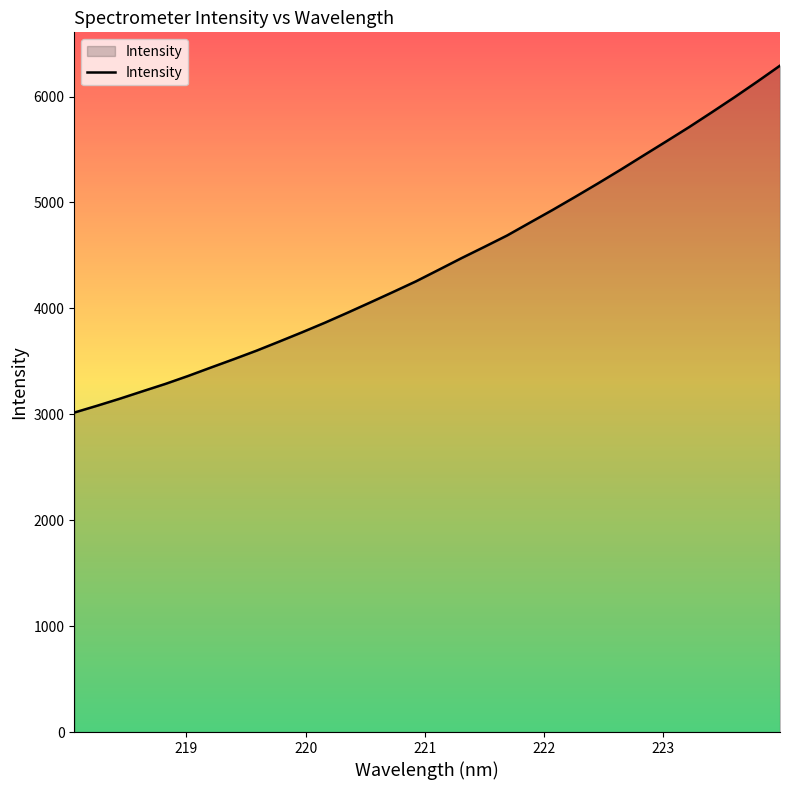

What is the maximum value shown in the chart?

6291.5